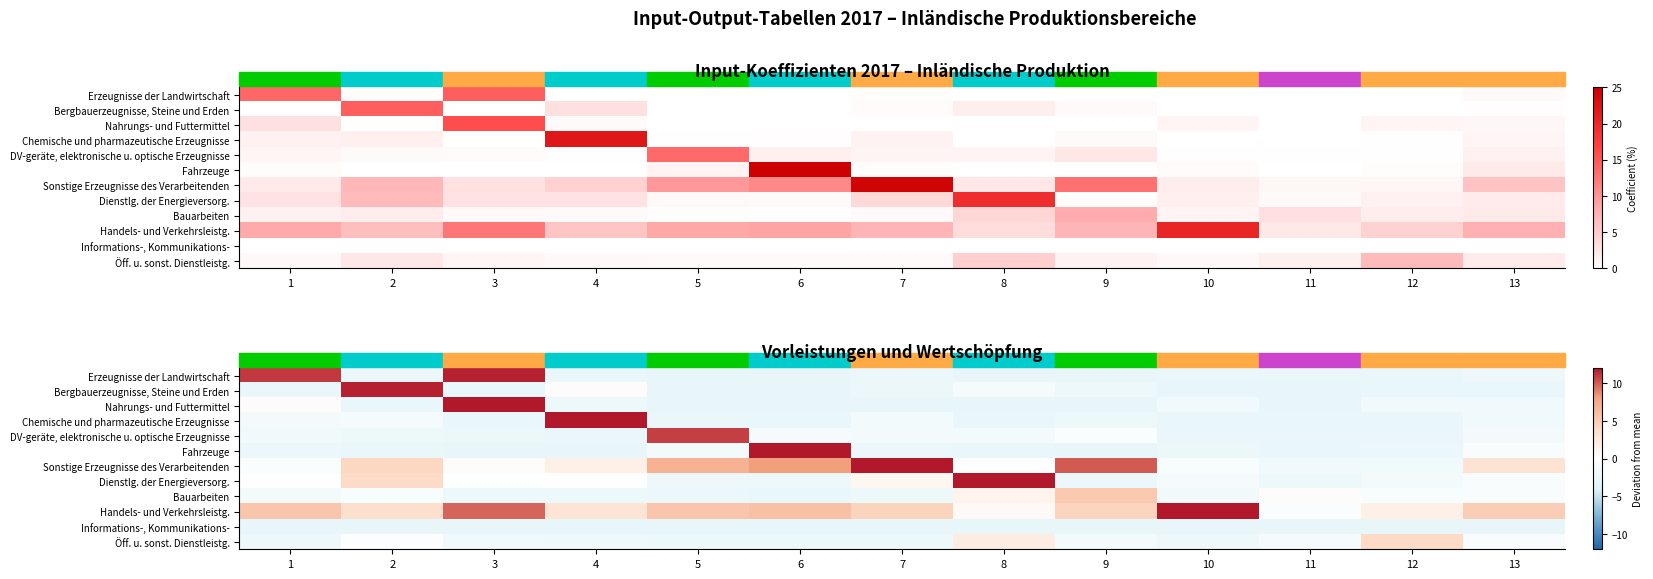

How many positive values does the Sonstige Erzeugnisse des Verarbeitenden series have?

8